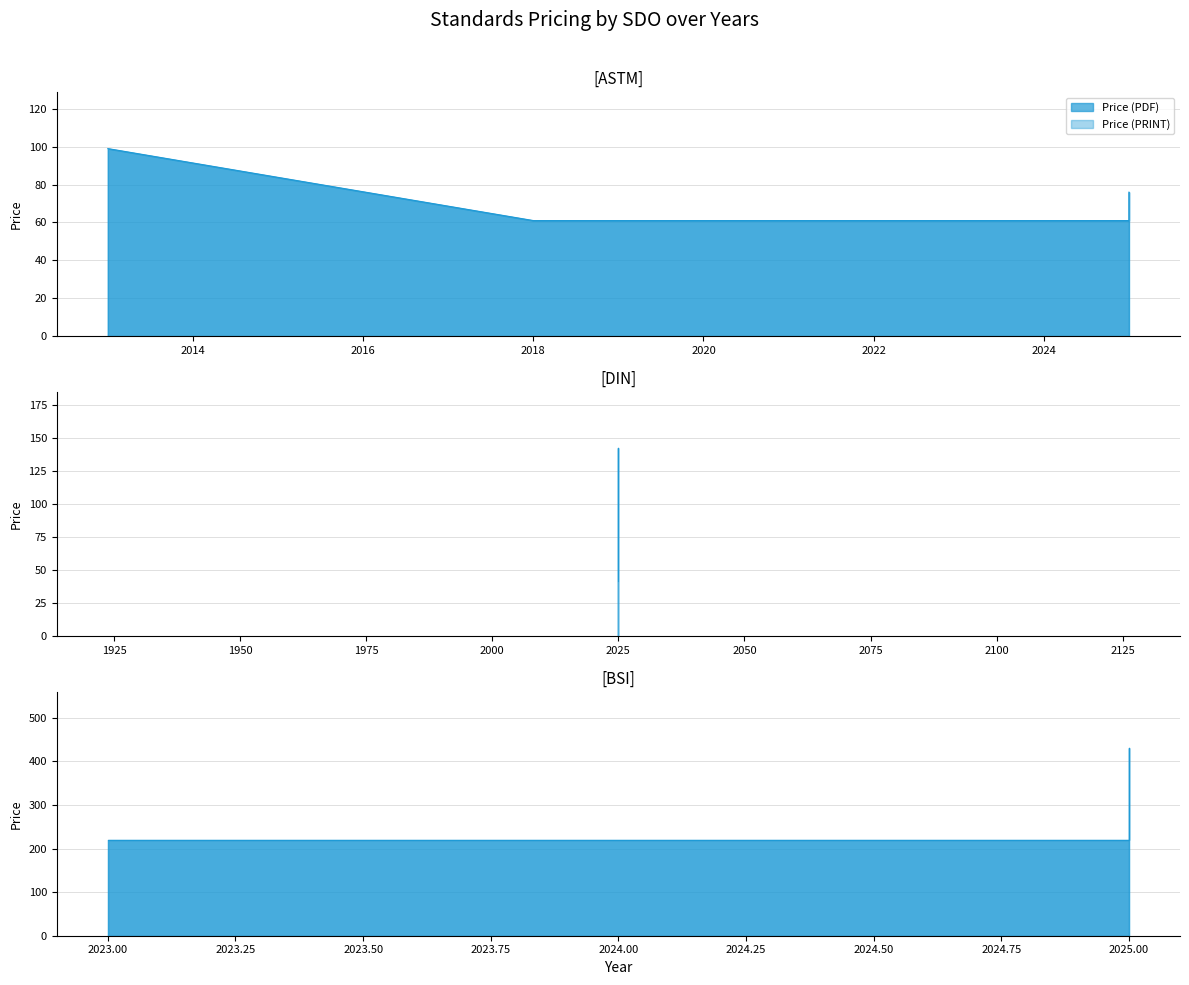

List the series in order of their peak value, highest first.

Price (PDF), Price (PRINT)